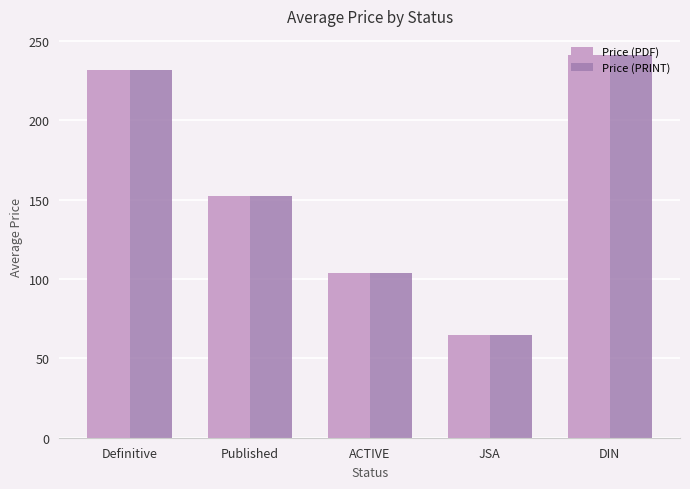

Is the value of Price (PRINT) at Published greater than the value of Price (PDF) at ACTIVE?

Yes